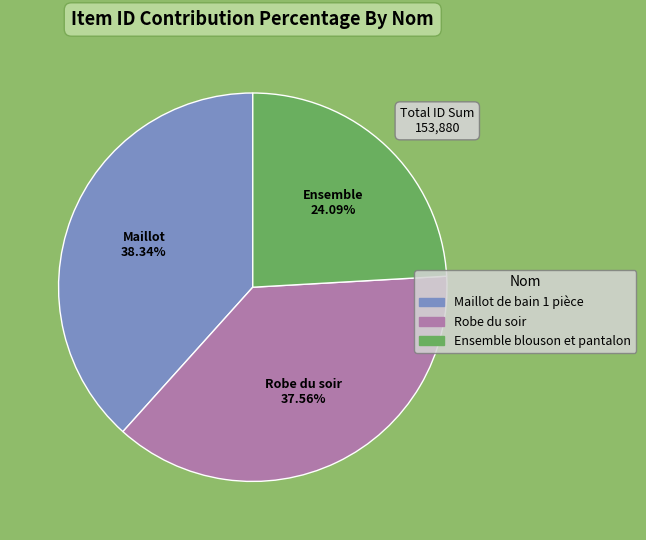

Which has a higher value, Maillot de bain 1 pièce or Robe du soir?

Maillot de bain 1 pièce